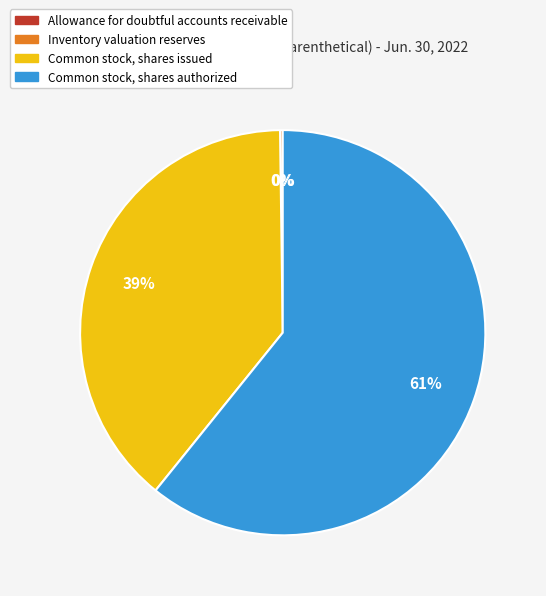

Which slice is the largest?

Common stock, shares authorized